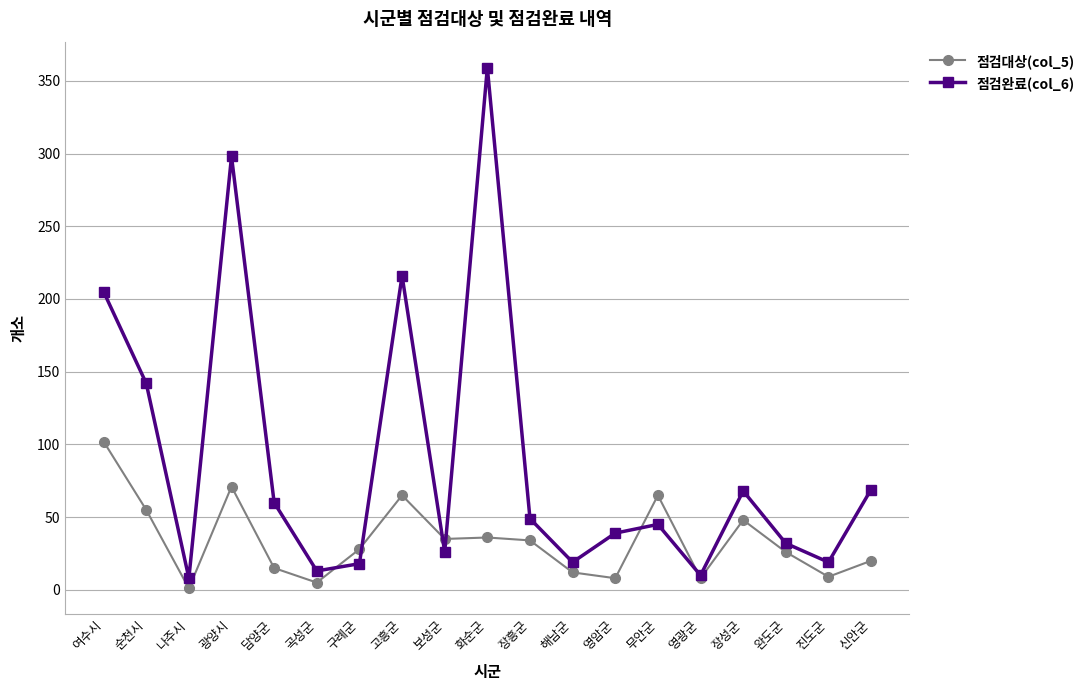

List the series in order of their overall mean, lowest first.

점검대상(col_5), 점검완료(col_6)